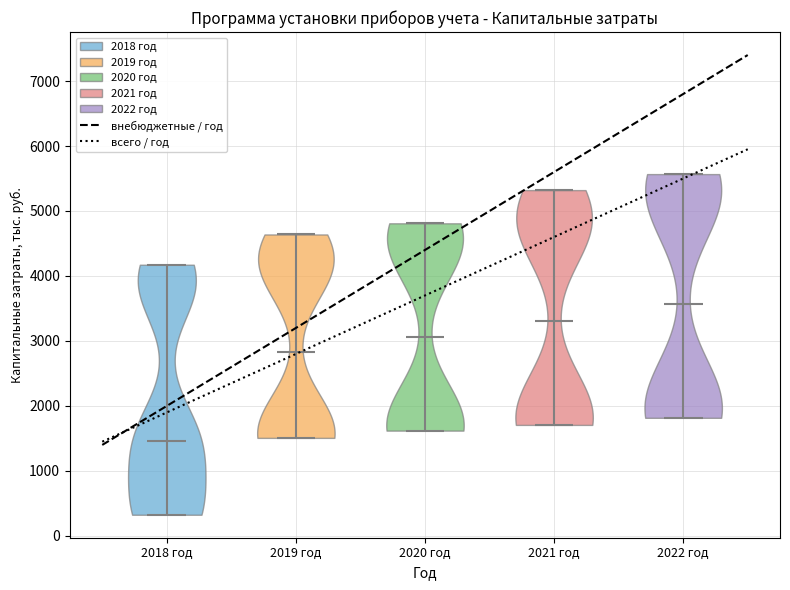

Which violin has the highest median line?

2022 год